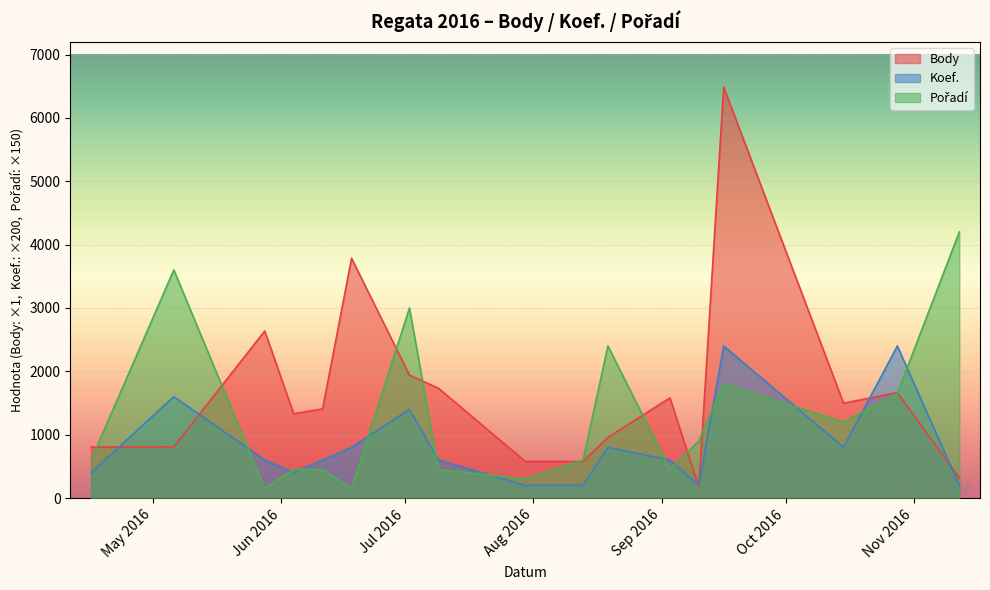

What is the difference between the Pořadí values at 2016-09-03 and 2016-05-28?

300